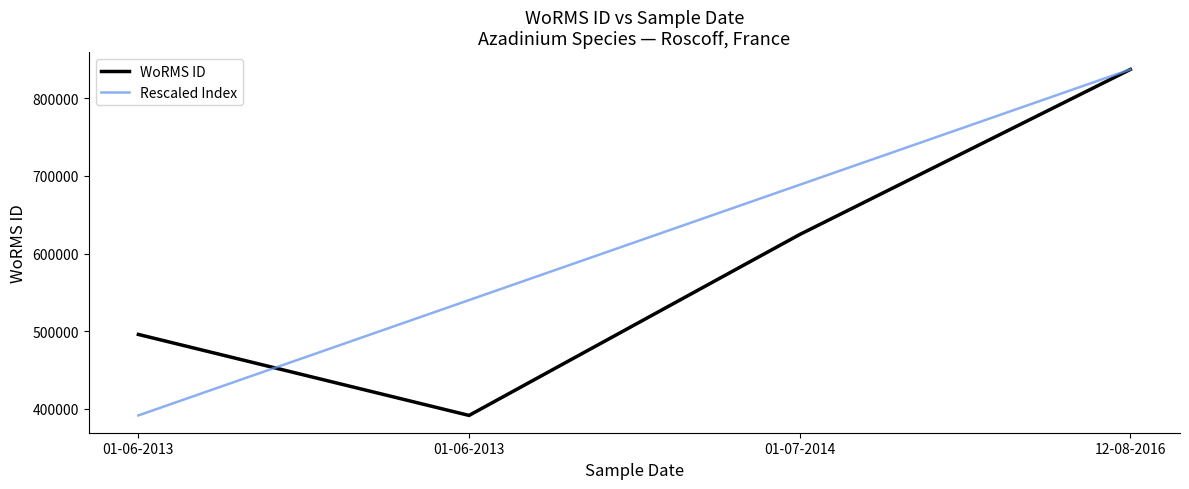

Which series has the largest total across all categories?

Rescaled Index